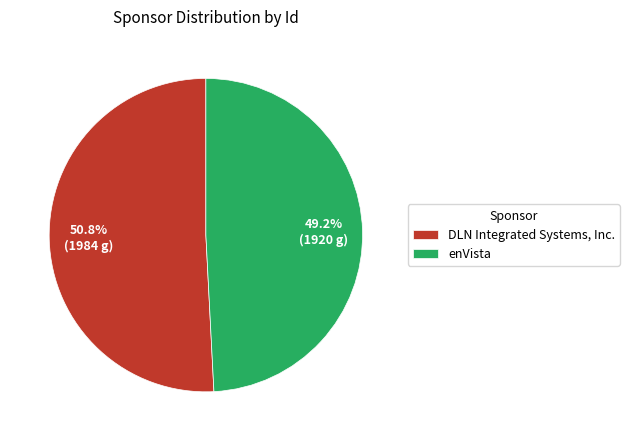

To the nearest percent, what portion does enVista represent?

49%